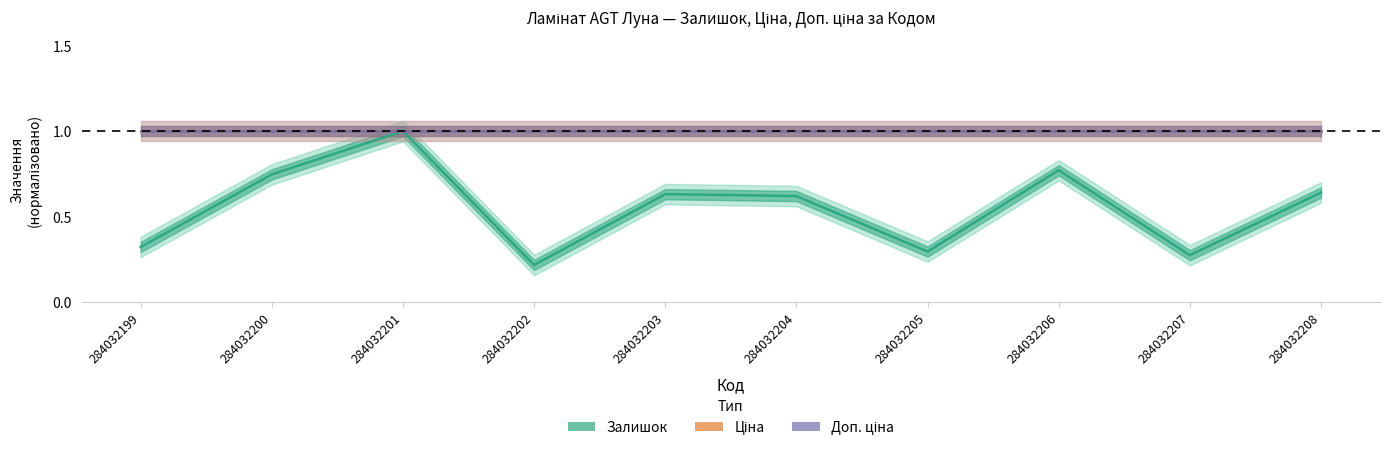

At how many categories does at least one series exceed 0?

10